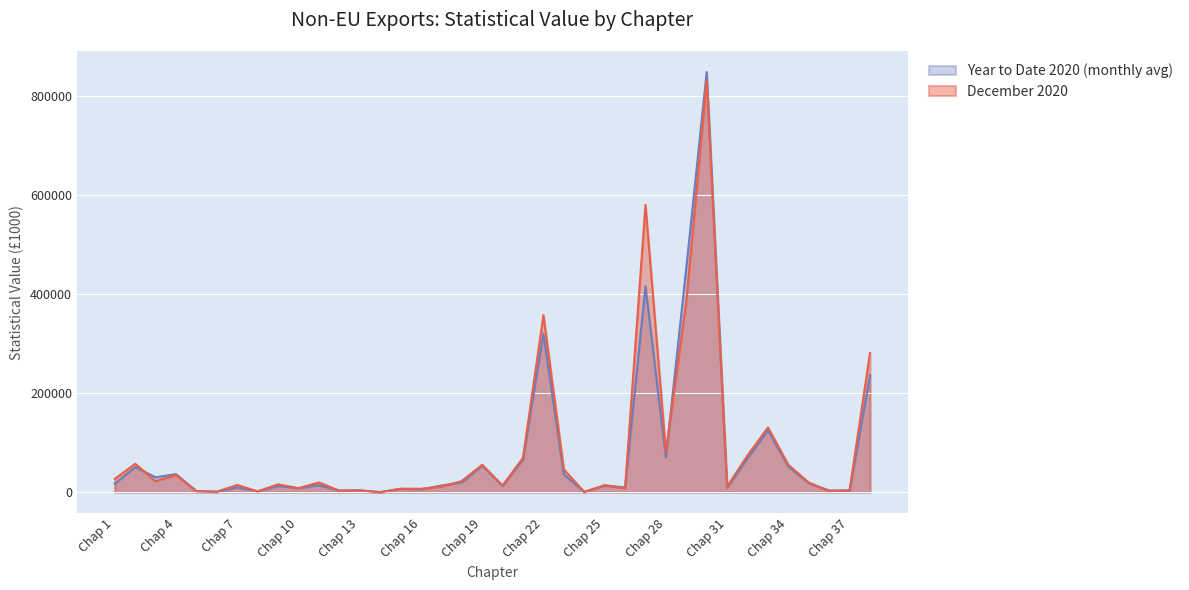

Reading left to right, extract all data points from this chart.

December 2020: Chap 1=26728.0	Chap 2=57357.0	Chap 3=22041.0	Chap 4=34524.0	Chap 5=1757.0	Chap 6=906.0	Chap 7=14541.0	Chap 8=1632.0	Chap 9=15741.0	Chap 10=8136.0	Chap 11=19628.0	Chap 12=2904.0	Chap 13=3600.0	Chap 14=26.0	Chap 15=6859.0	Chap 16=6840.0	Chap 17=11297.0	Chap 18=22410.0	Chap 19=55347.0	Chap 20=13339.0	Chap 21=69356.0	Chap 22=357602.0	Chap 23=45887.0	Chap 24=567.0	Chap 25=13906.0	Chap 26=7737.0	Chap 27=580499.0	Chap 28=81304.0	Chap 29=385670.0	Chap 30=832457.0	Chap 31=11312.0	Chap 32=74297.0	Chap 33=130808.0	Chap 34=55017.0	Chap 35=19335.0	Chap 36=2255.0	Chap 37=4020.0	Chap 38=281302.0
Year to Date 2020: Chap 1=17115.1	Chap 2=50546.0	Chap 3=30071.2	Chap 4=36322.3	Chap 5=2091.4	Chap 6=885.2	Chap 7=9403.5	Chap 8=1678.9	Chap 9=12332.8	Chap 10=7901.6	Chap 11=13967.5	Chap 12=3230.3	Chap 13=3595.0	Chap 14=58.5	Chap 15=6713.5	Chap 16=5511.2	Chap 17=13375.2	Chap 18=19290.9	Chap 19=53583.9	Chap 20=12536.9	Chap 21=65879.3	Chap 22=320219.6	Chap 23=36098.2	Chap 24=385.7	Chap 25=13617.4	Chap 26=9550.8	Chap 27=415953.2	Chap 28=70571.8	Chap 29=453340.1	Chap 30=849033.6	Chap 31=8906.5	Chap 32=68240.5	Chap 33=124989.6	Chap 34=51587.2	Chap 35=18043.8	Chap 36=3305.2	Chap 37=3274.5	Chap 38=236264.8